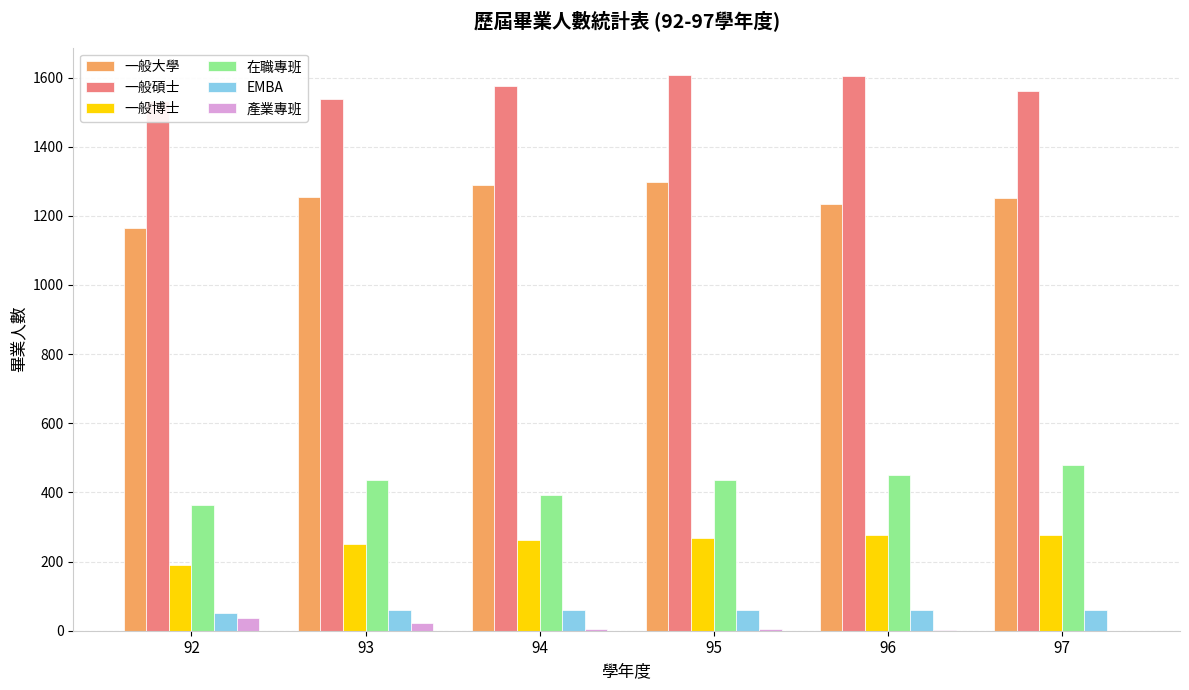

How many series are shown in this chart?

6